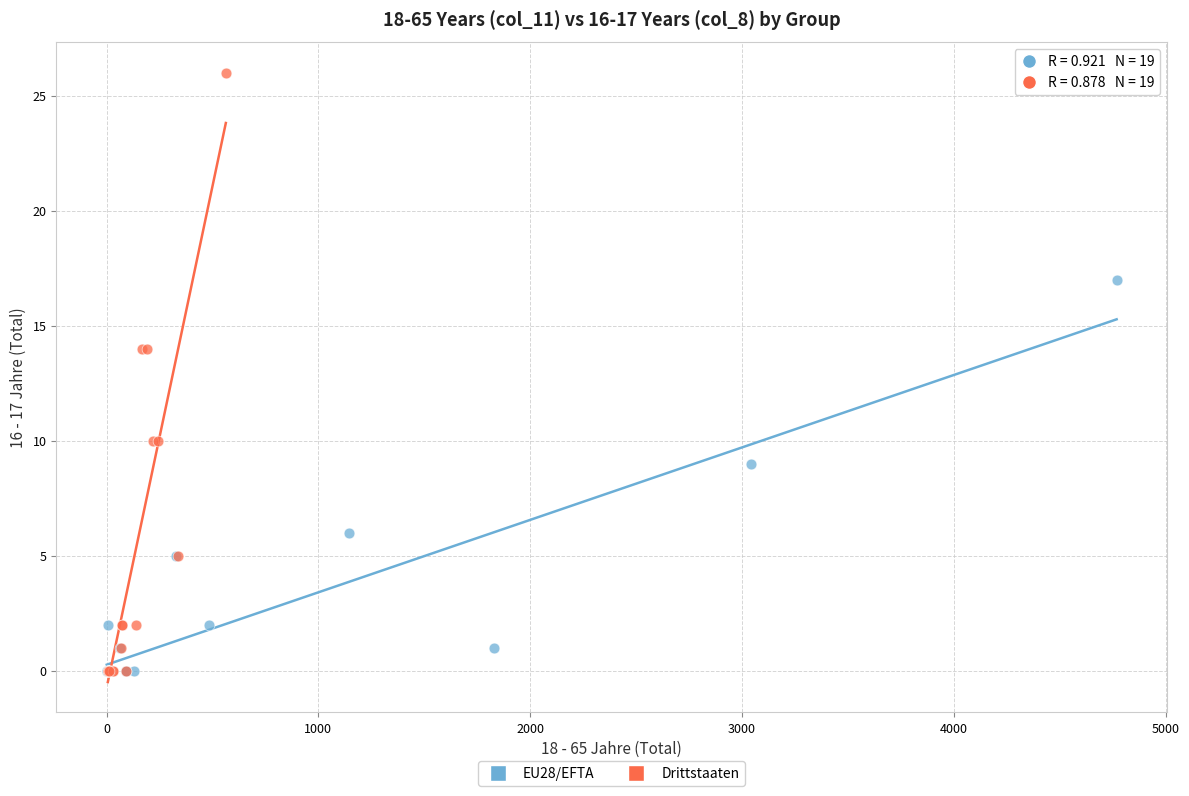

Which series contains the highest Y value?

Drittstaaten